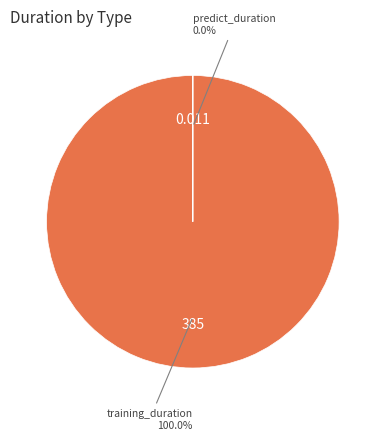

What is the majority slice?

training_duration